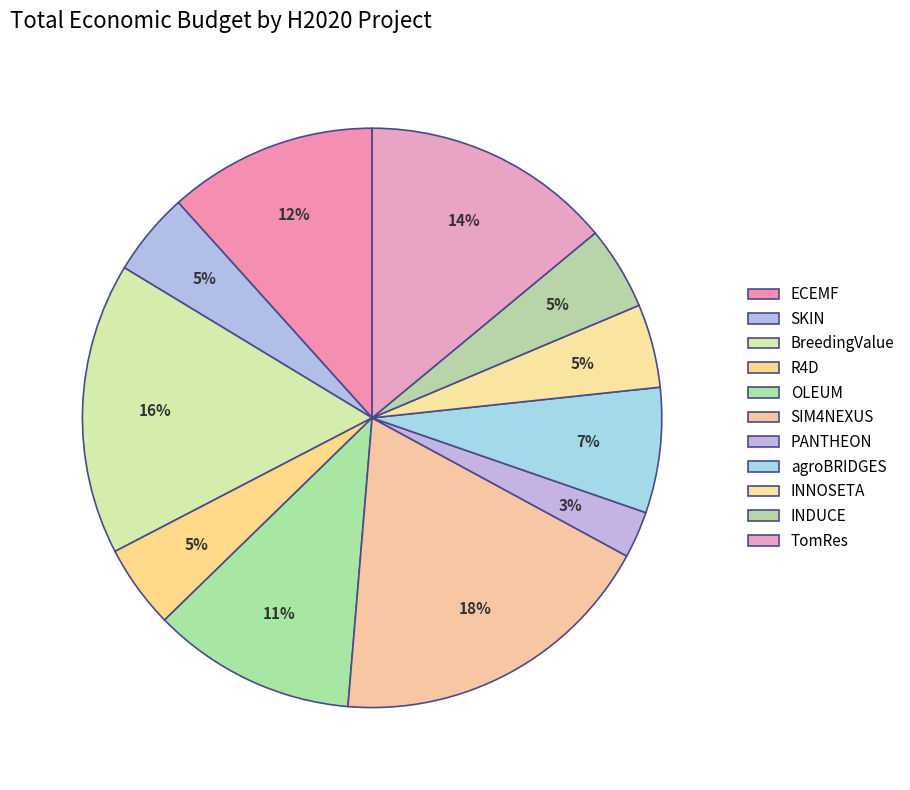

How many segments does this pie chart have?

11